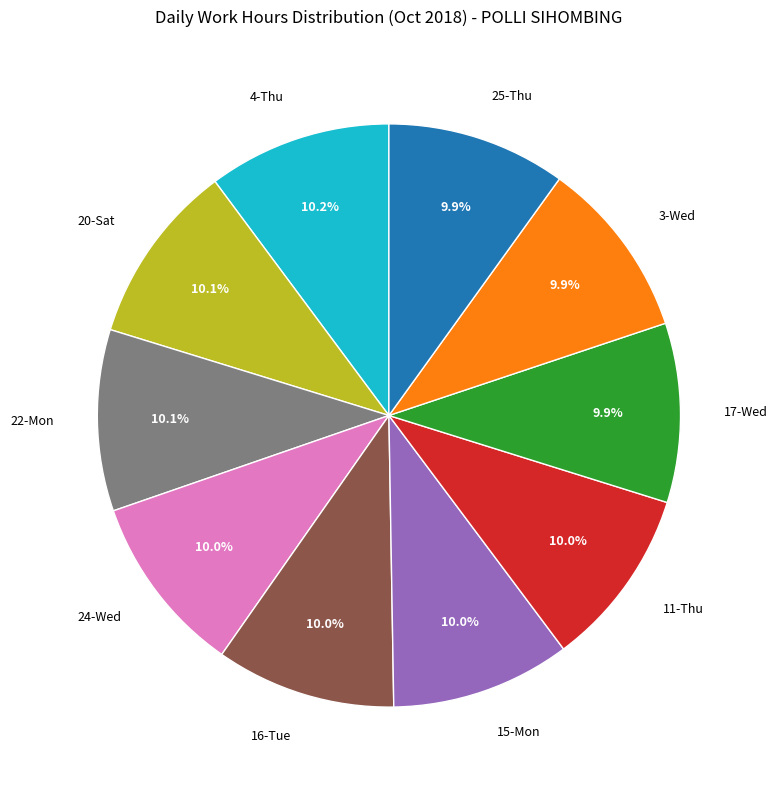

What is the total percentage of 22-Mon and 17-Wed?

20.0%